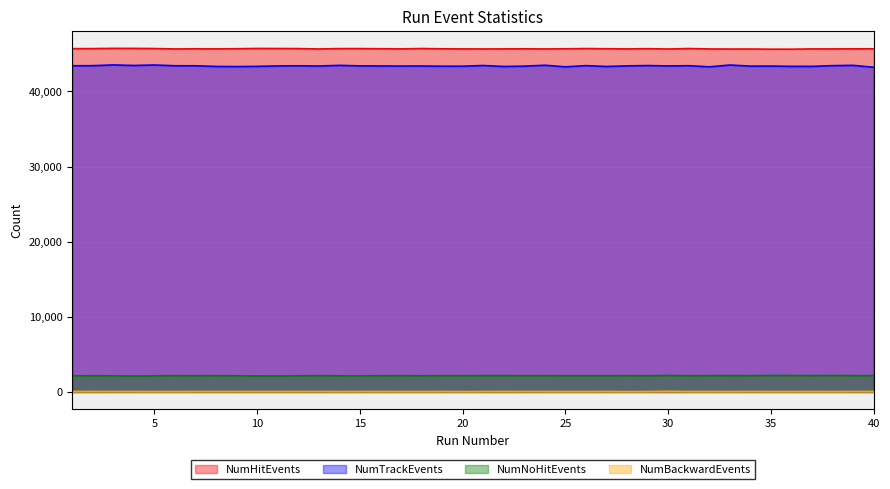

How many lines are shown in the chart?

4